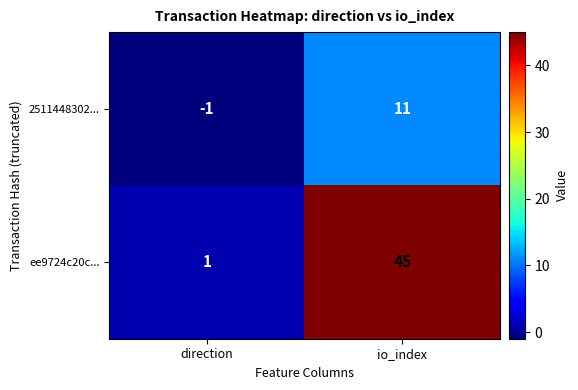

What is the greatest value displayed?

45